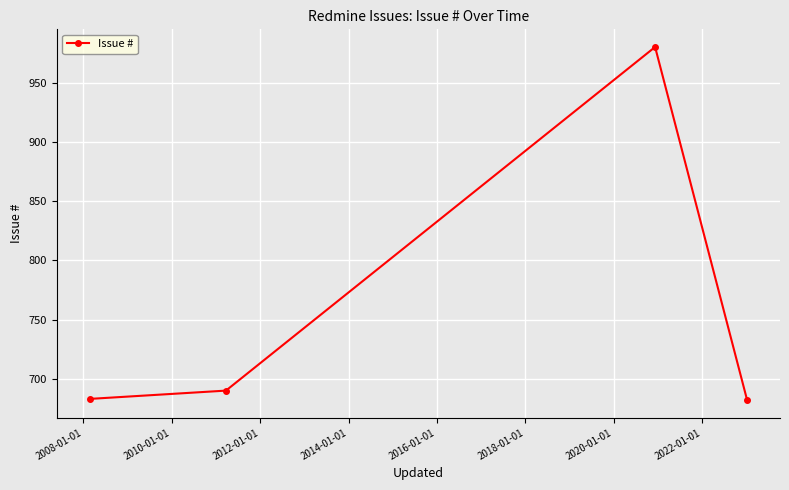

What is the value of the 4th point from the left?

682